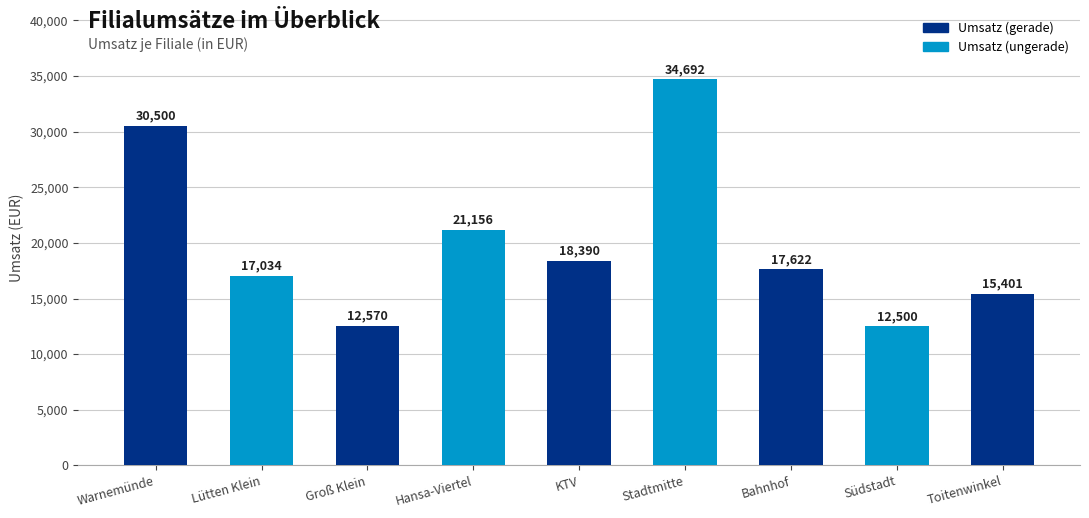

Between Stadtmitte and Groß Klein, which is larger?

Stadtmitte